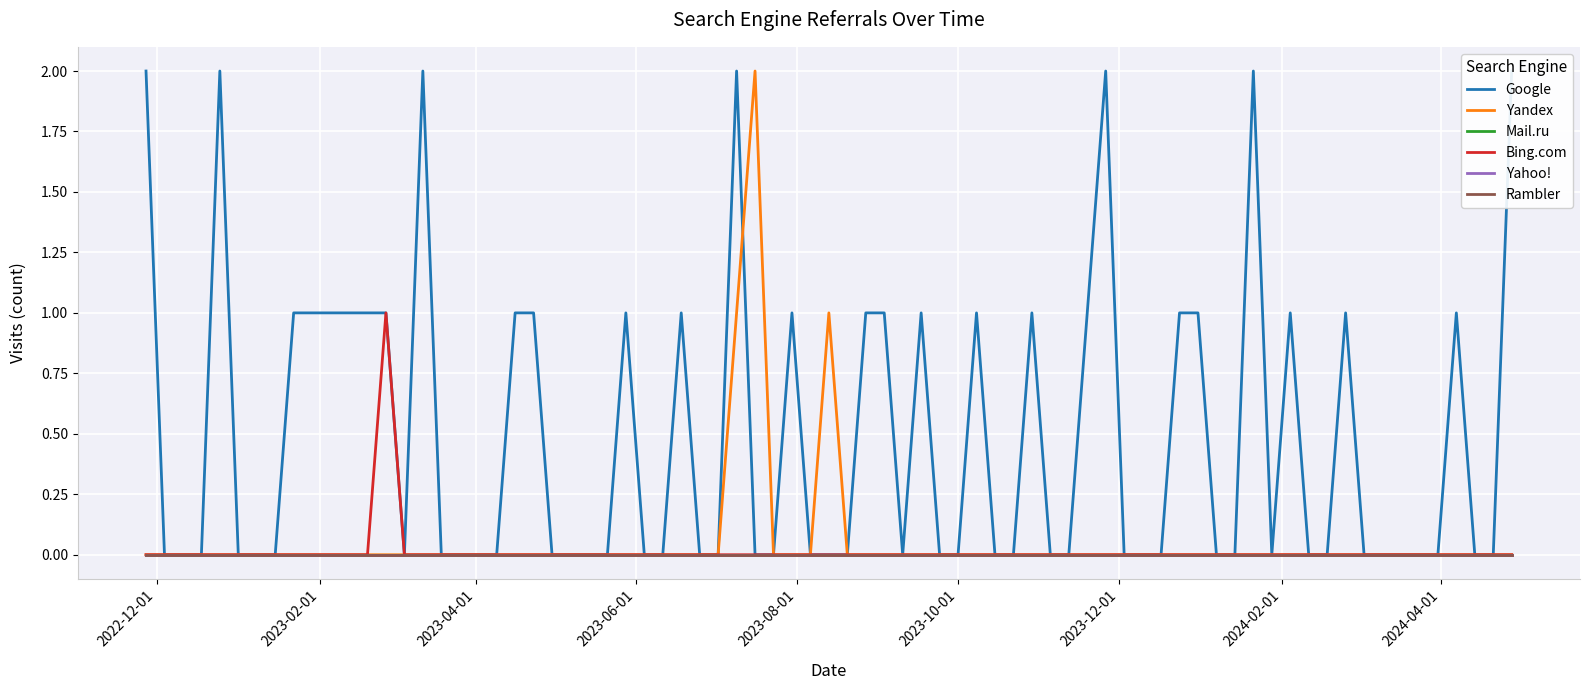

Between 2023-11-21 and 2023-05-22, which is larger?

2023-11-21